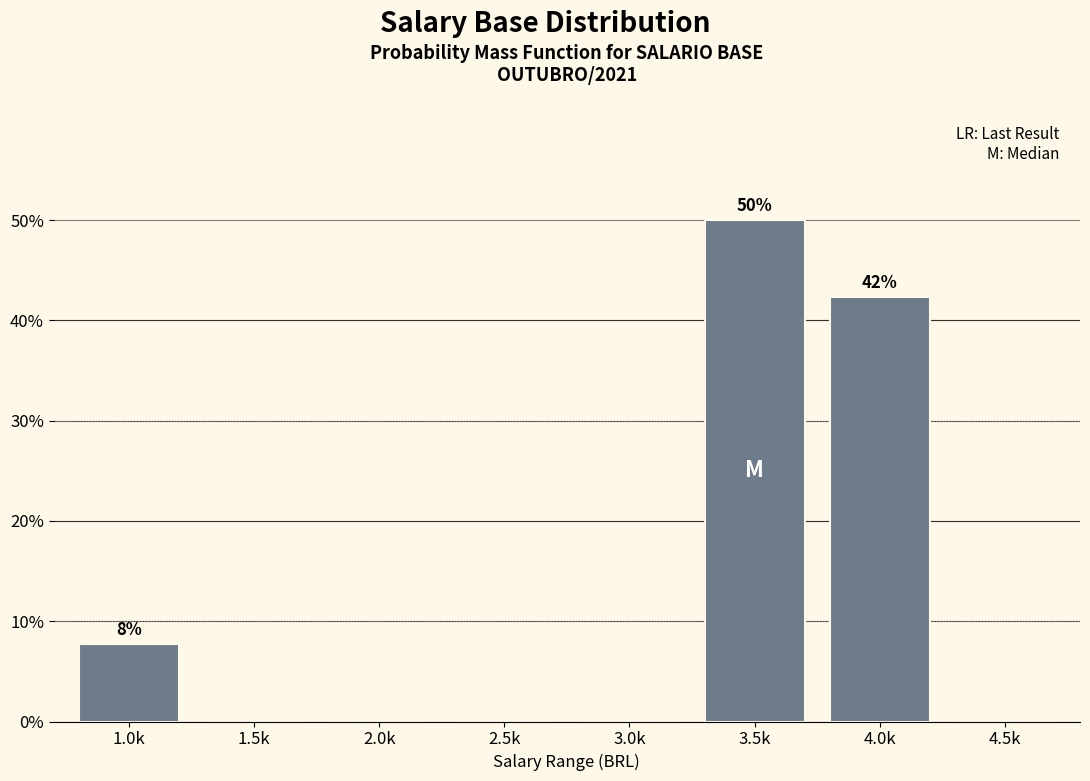

Reading left to right, list all the values displayed in this chart.

1.0k=7.7	1.5k=0.0	2.0k=0.0	2.5k=0.0	3.0k=0.0	3.5k=50.0	4.0k=42.3	4.5k=0.0